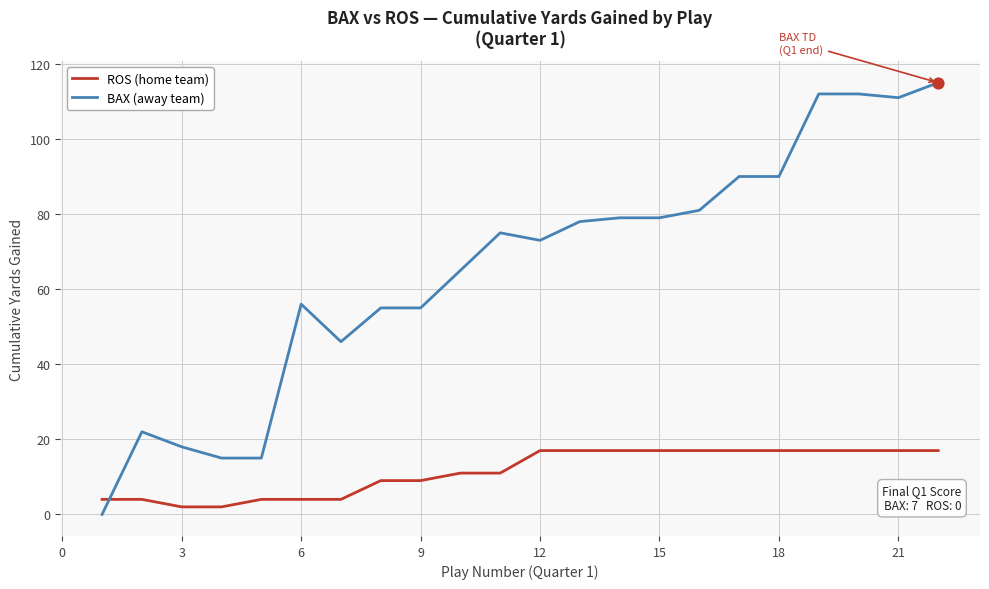

Which series has the largest total across all categories?

BAX (away team)